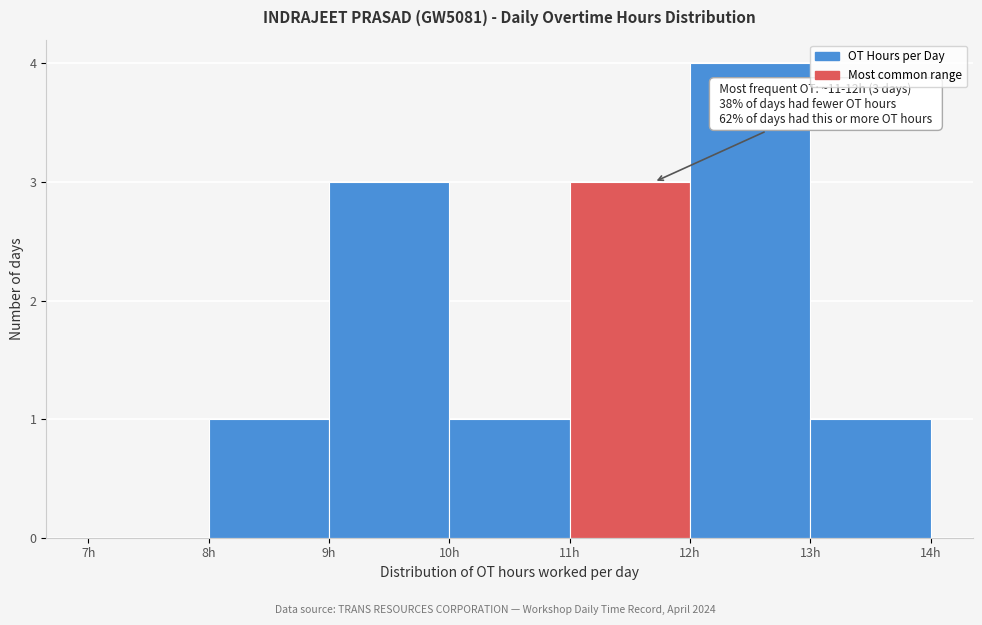

Over which range of the x-axis is the bar tallest?

12 to 13